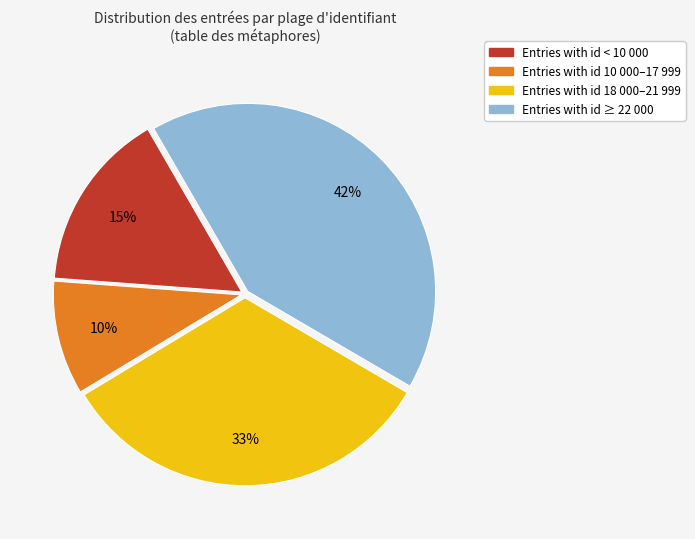

To the nearest percent, what is the difference between the largest and smallest slice percentages?

32%